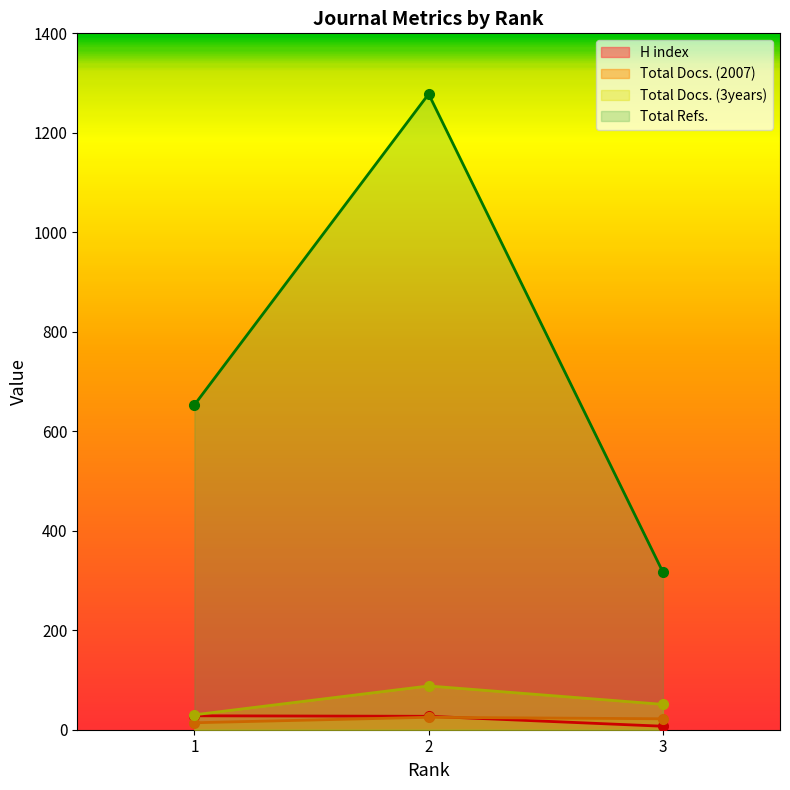

How many lines are shown in the chart?

4